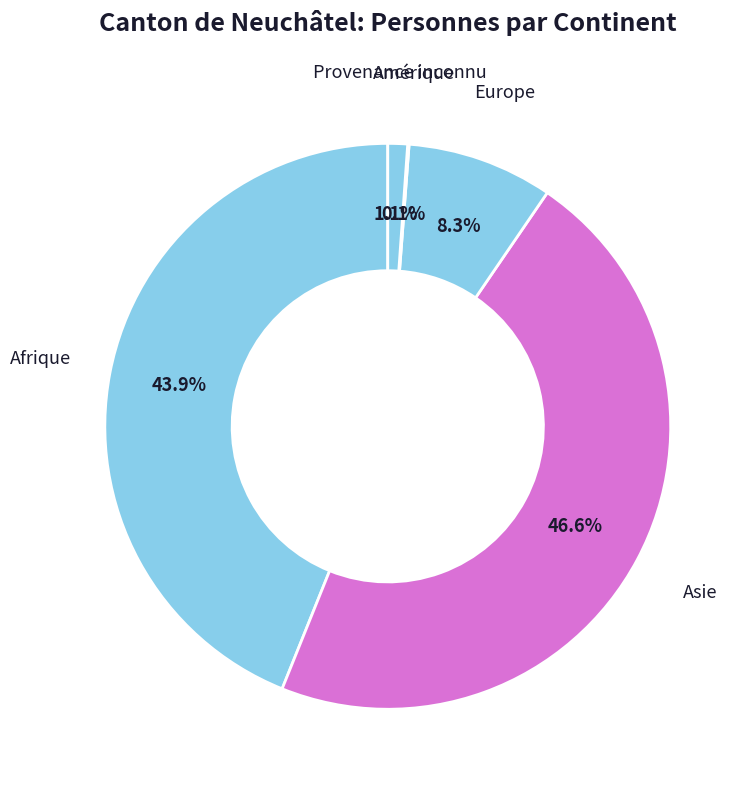

Which category has the biggest portion of the pie?

Asie